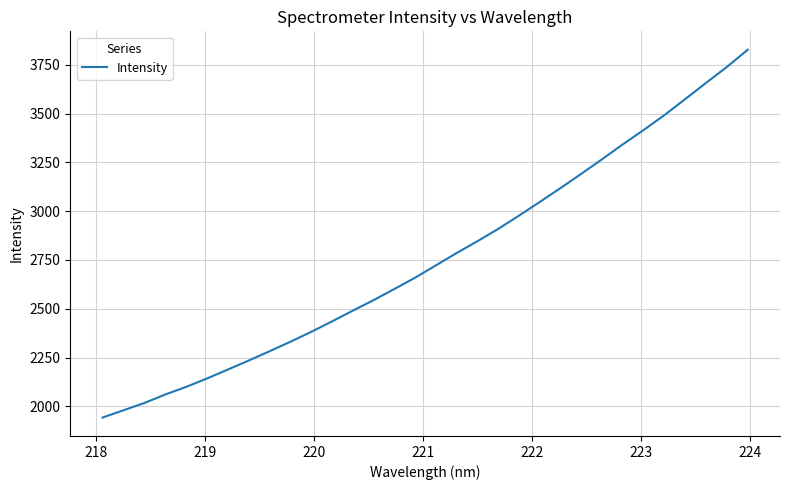

What is the difference between the maximum and minimum values?

1885.0